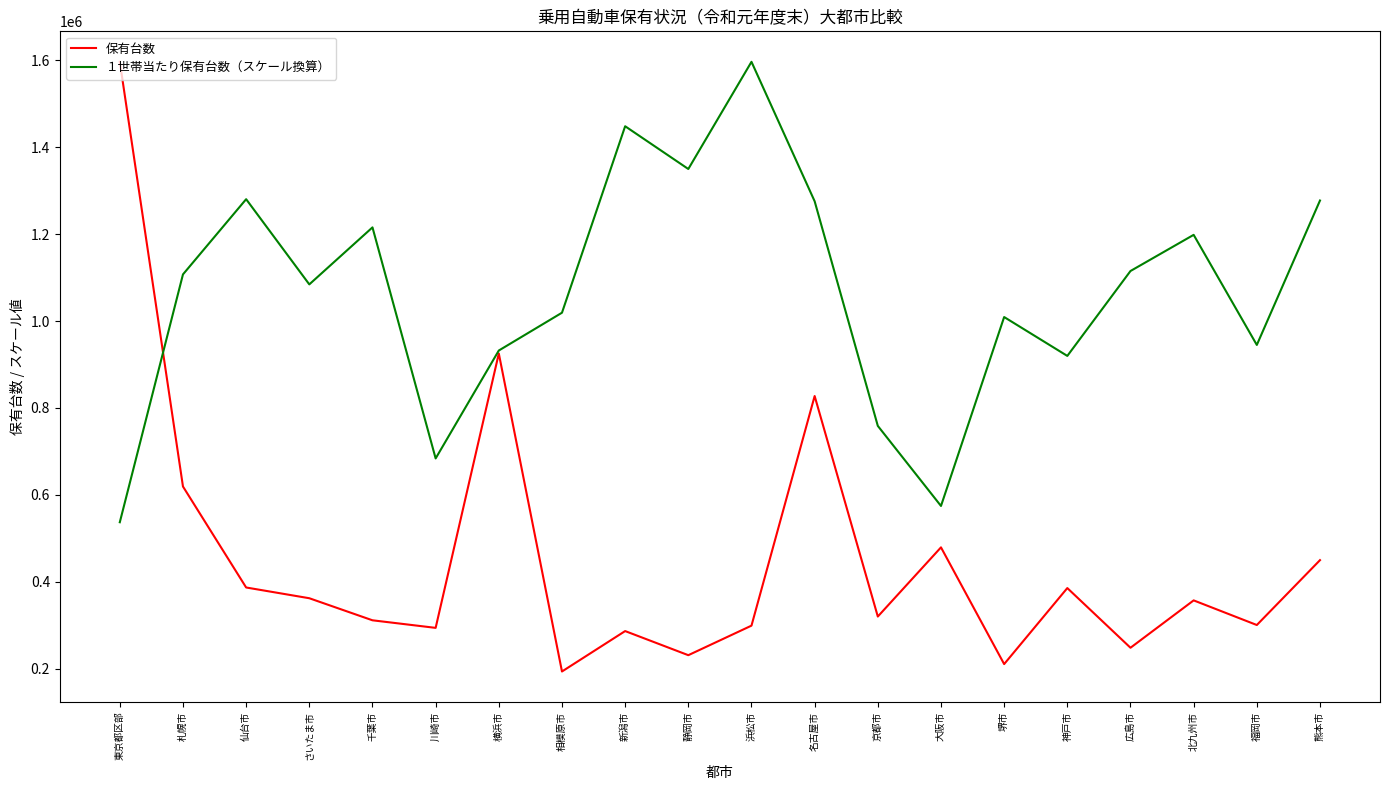

The value of 保有台数 at 川崎市 is 121394.8. True or false?

False